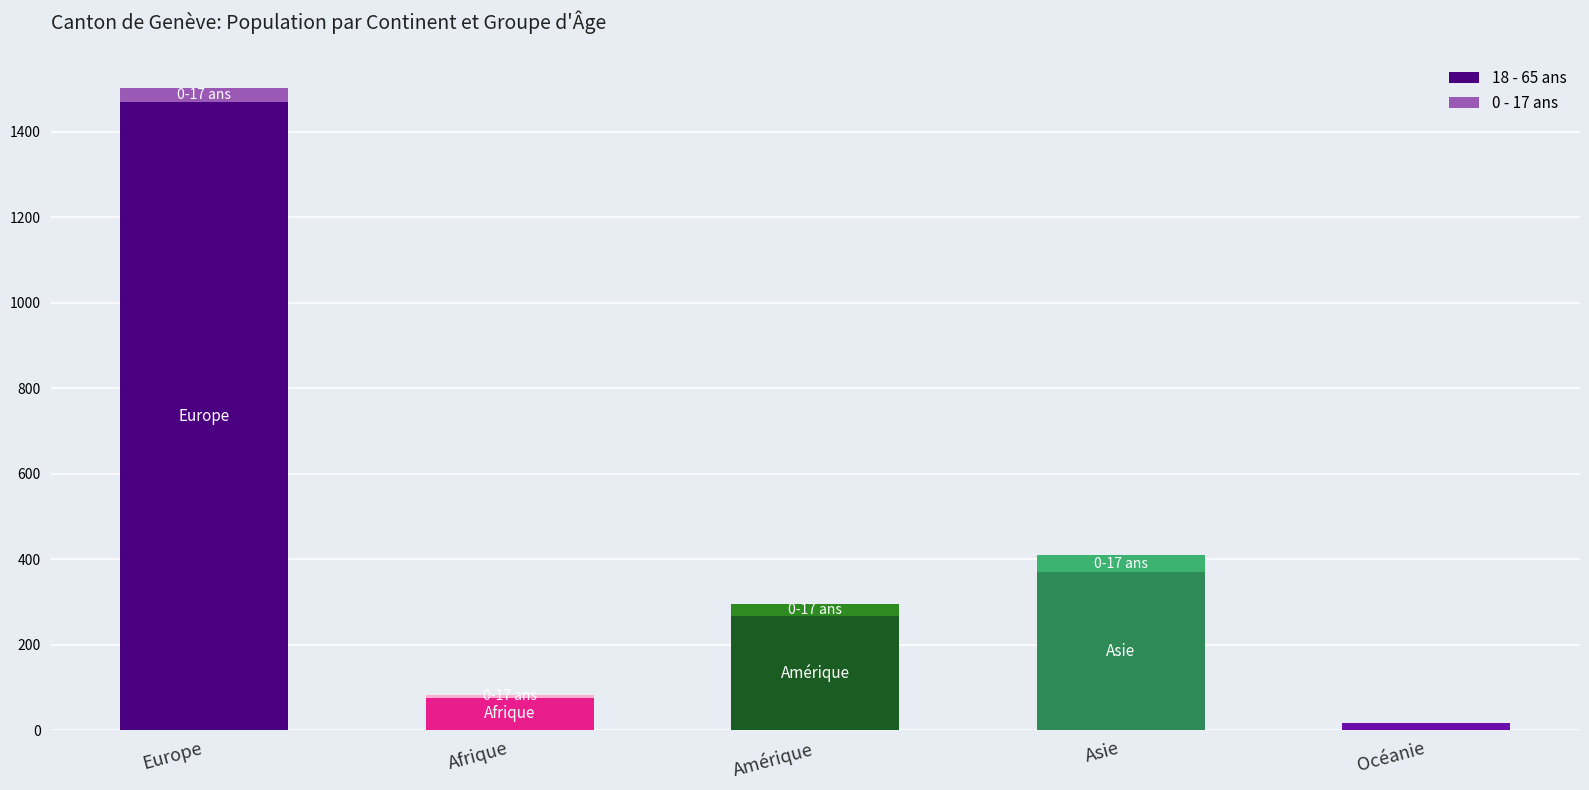

At which category is the sum across all series the highest?

Europe